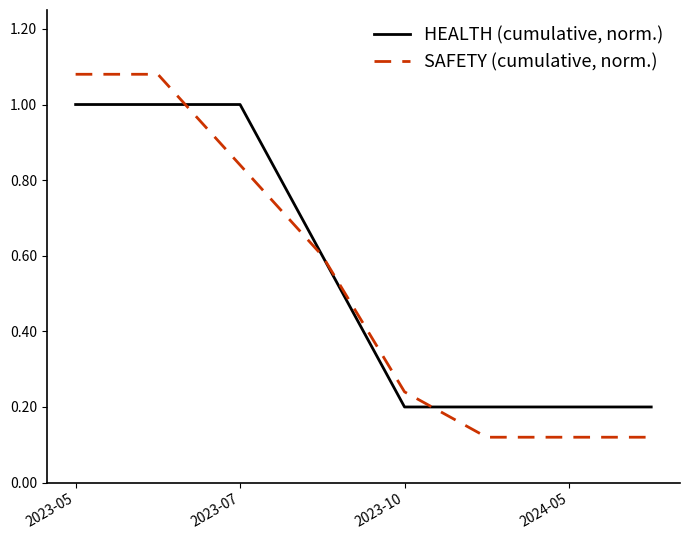

True or false: HEALTH has a value of 0.2 at 5.

True